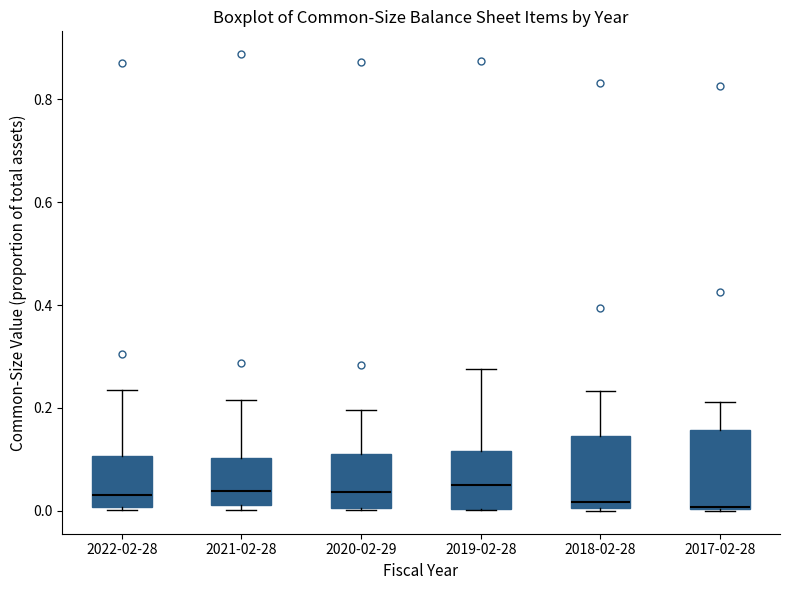

Reading left to right, read every box against the y-axis: the position of its median line, the range the box covers, and the ends of its whiskers. The values are not printed on the chart, so give them approximately, as read against the axis.

2022-02-28: median 0.04, box 0.00 to 0.10, whiskers 0.00 (just below the box's lower edge) to 0.24
2021-02-28: median 0.04, box 0.02 to 0.10, whiskers 0.00 to 0.22
2020-02-29: median 0.04, box 0.00 to 0.10, whiskers 0.00 to 0.20
2019-02-28: median 0.06, box 0.00 to 0.12, whiskers 0.00 to 0.28
2018-02-28: median 0.02, box 0.00 to 0.14, whiskers 0.00 to 0.24
2017-02-28: median 0.00, box 0.00 to 0.16, whiskers 0.00 to 0.22